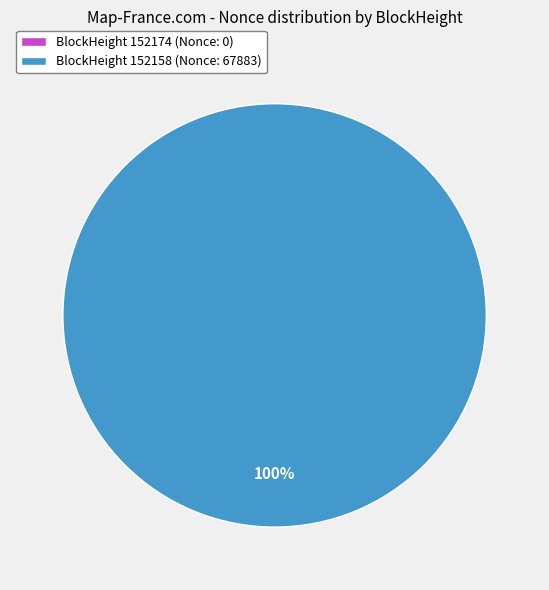

Rank the categories by value from highest to lowest.

152158, 152174